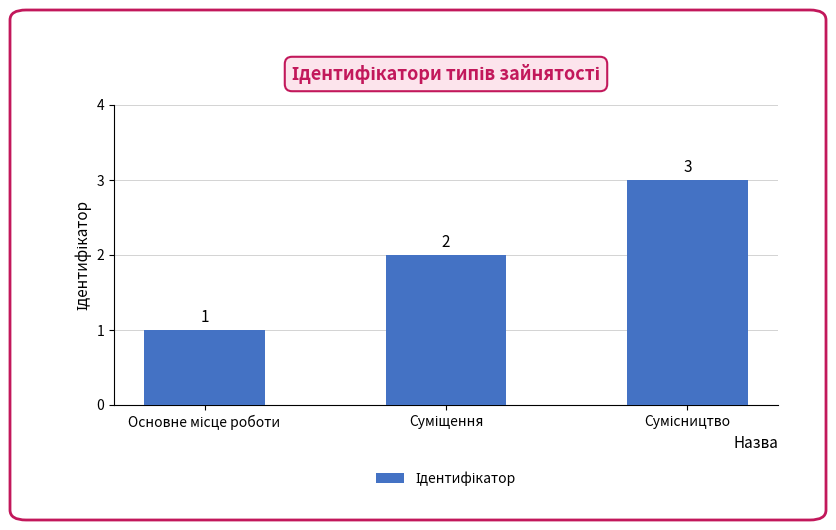

What is the maximum value shown in the chart?

3